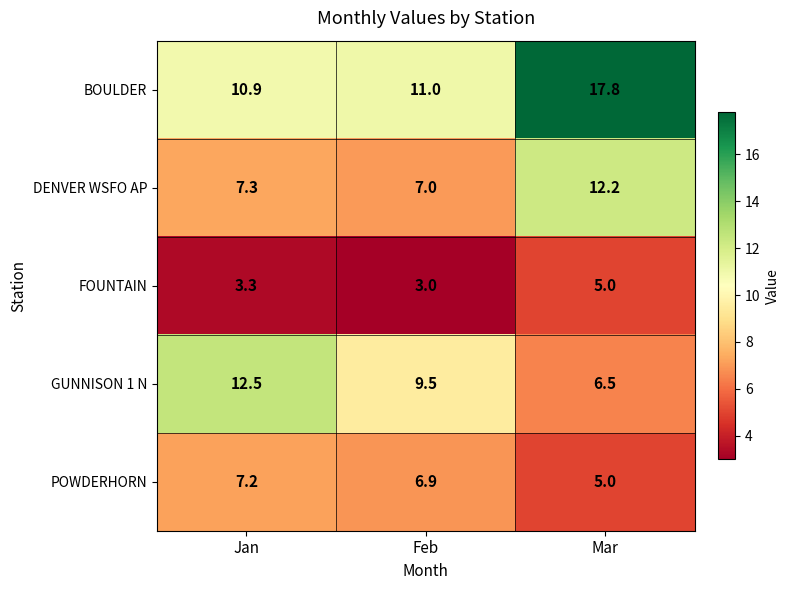

What is the difference between the highest and lowest values at Mar?

12.8